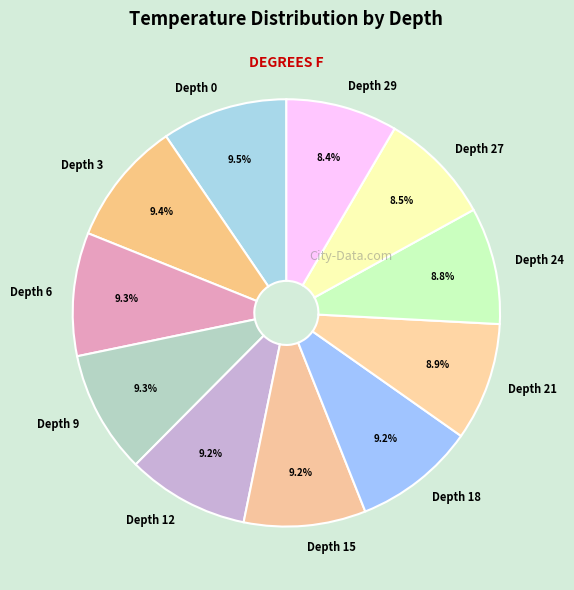

Is there any slice that represents more than half of the pie?

No